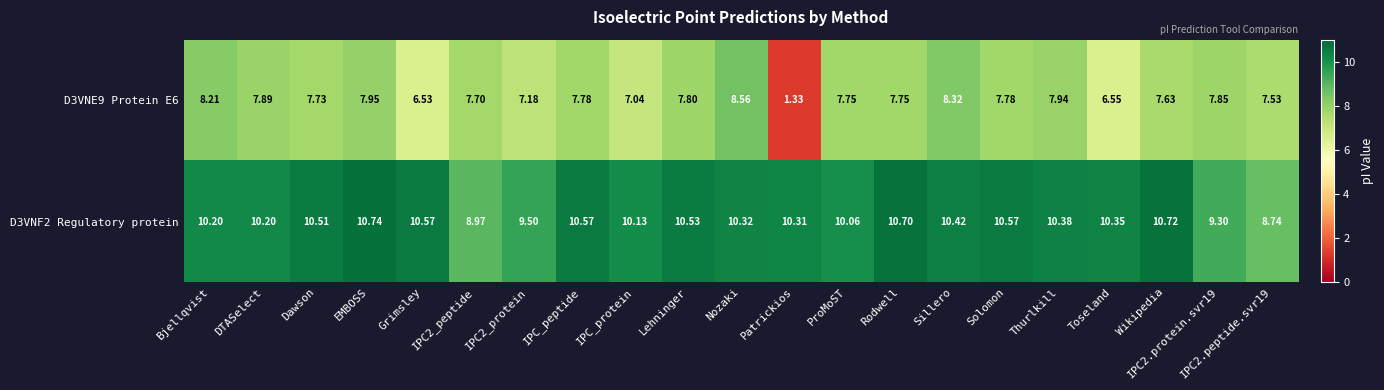

Which series has the largest total across all categories?

D3VNF2 Regulatory protein